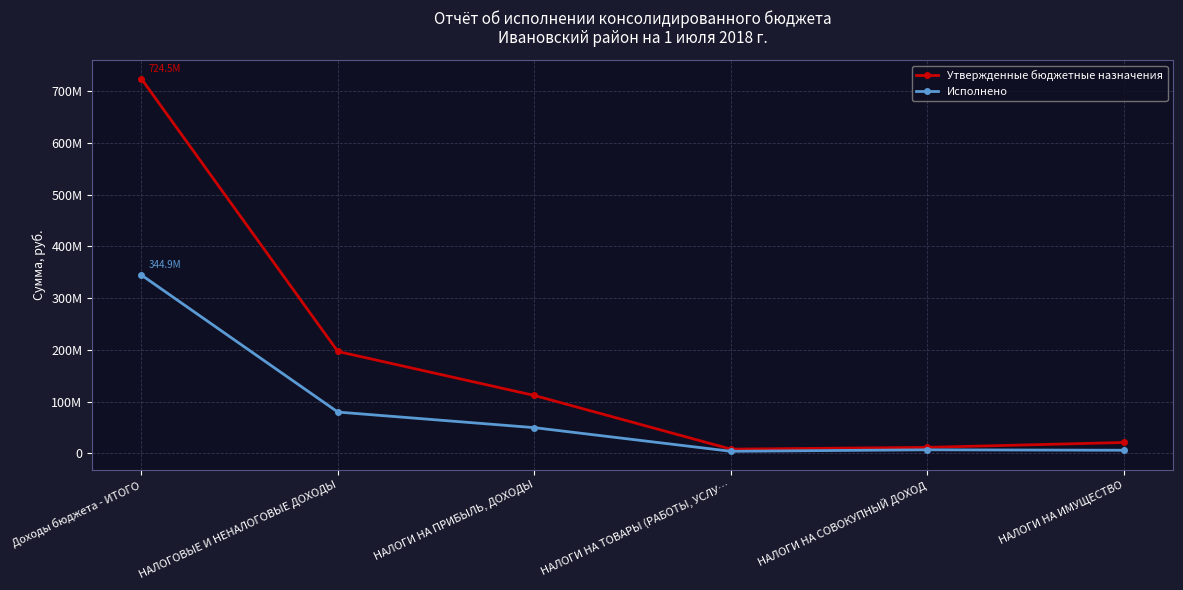

What is the difference between the second highest and second lowest values in the Утвержденные бюджетные назначения series?

185360958.3